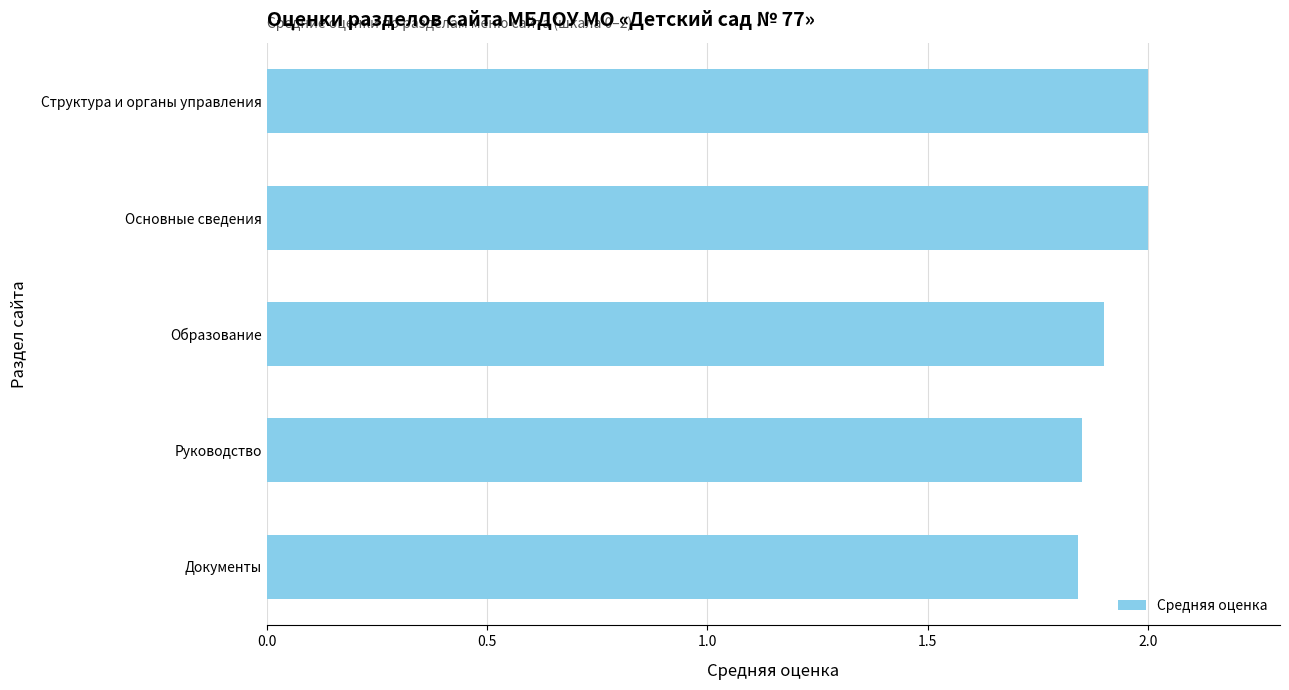

Approximately how many times larger is the value at Руководство compared to Структура и органы управления?

0.9